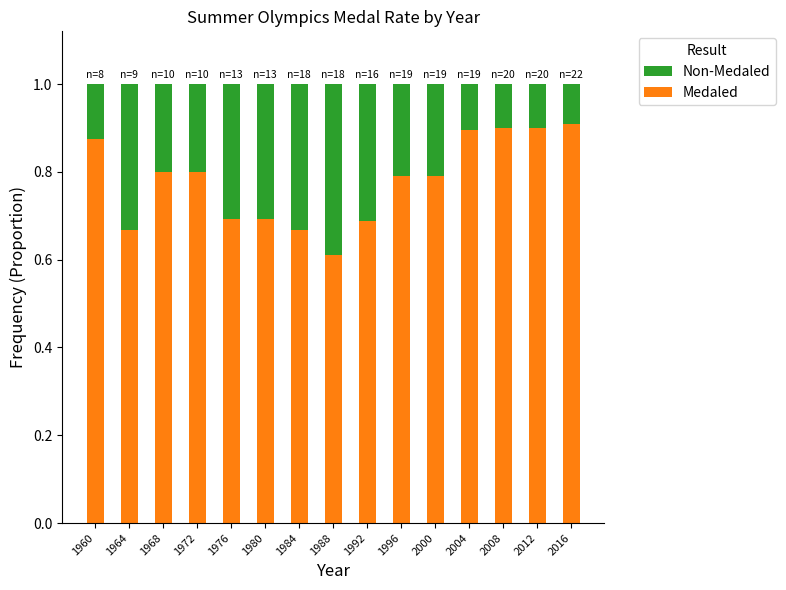

Is it true that Medaled equals 0.9 at 1960?

True